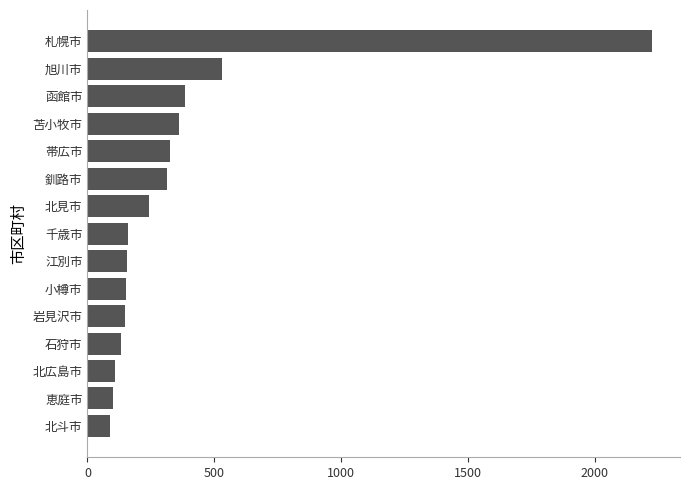

What is the greatest value displayed?

2225.6